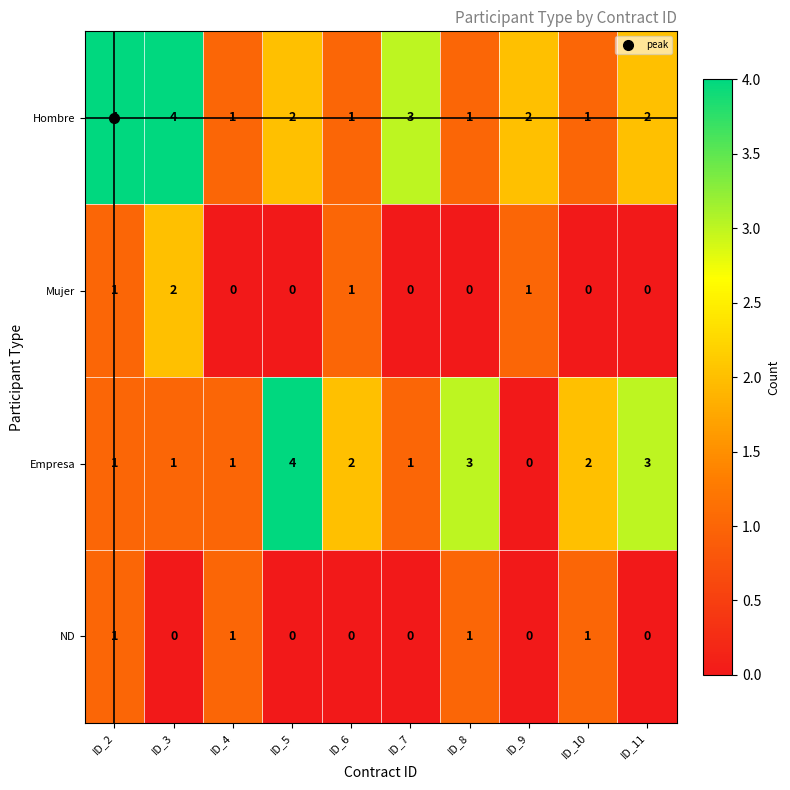

Rank the series at ID_3 from highest to lowest value.

Hombre, Mujer, Empresa, ND